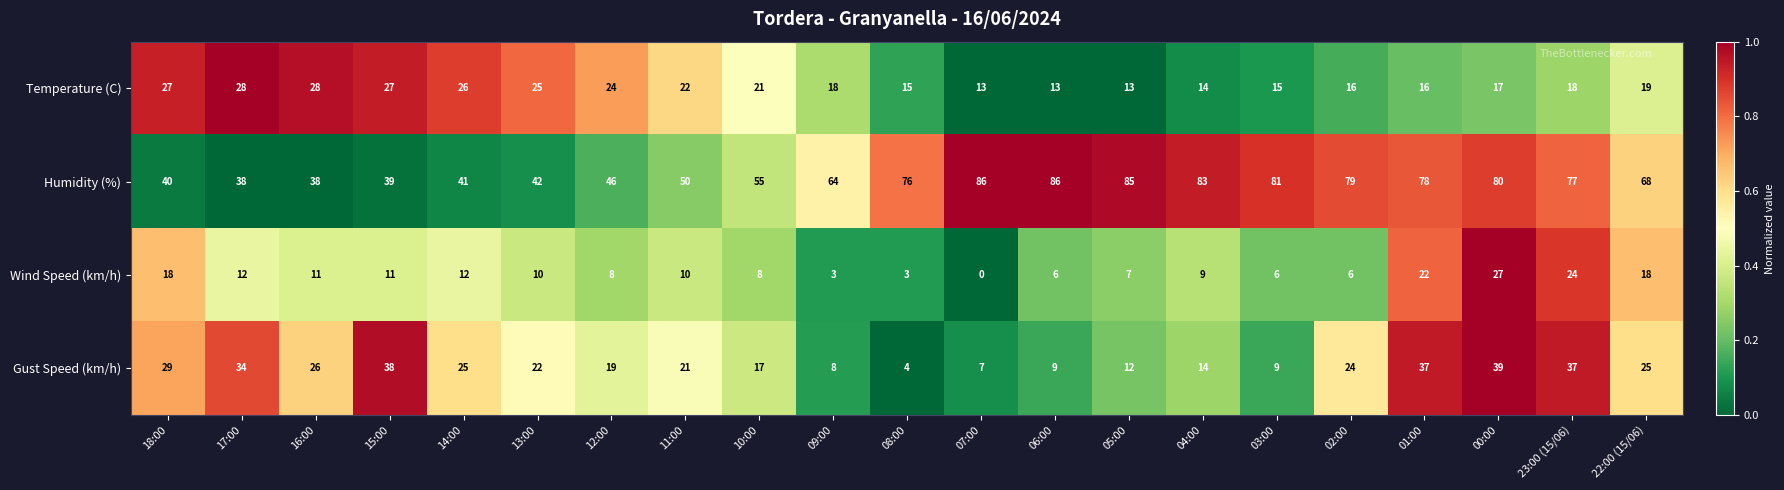

The Humidity (%) series shows 50 at 06:00. True or false?

False